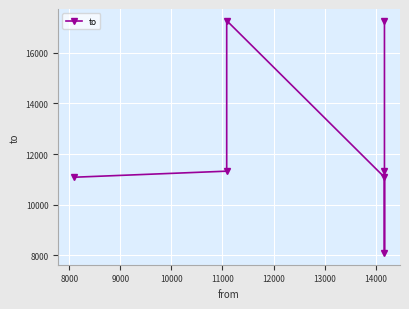

Reading left to right, transcribe all the data shown in this chart.

11083	11323	17267	11083	8088	11323	17267